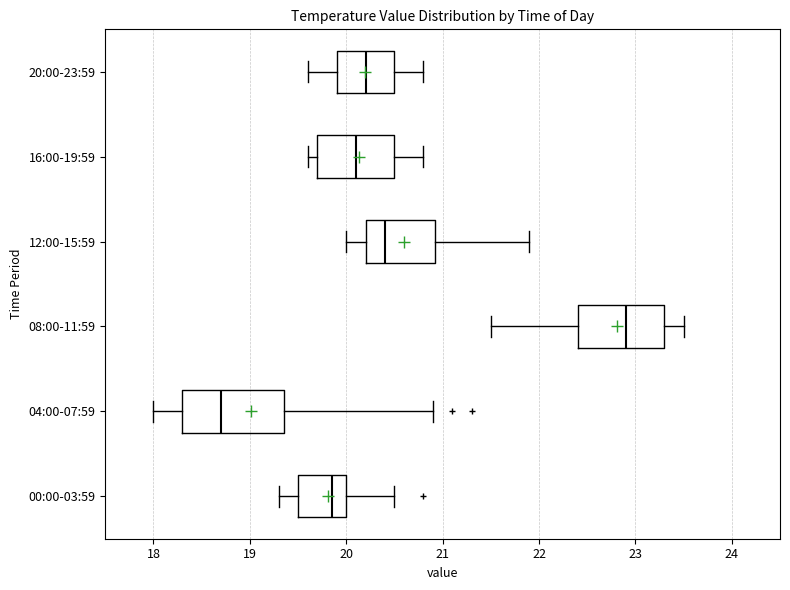

Which box is the widest, from its left edge to its right edge?

04:00-07:59